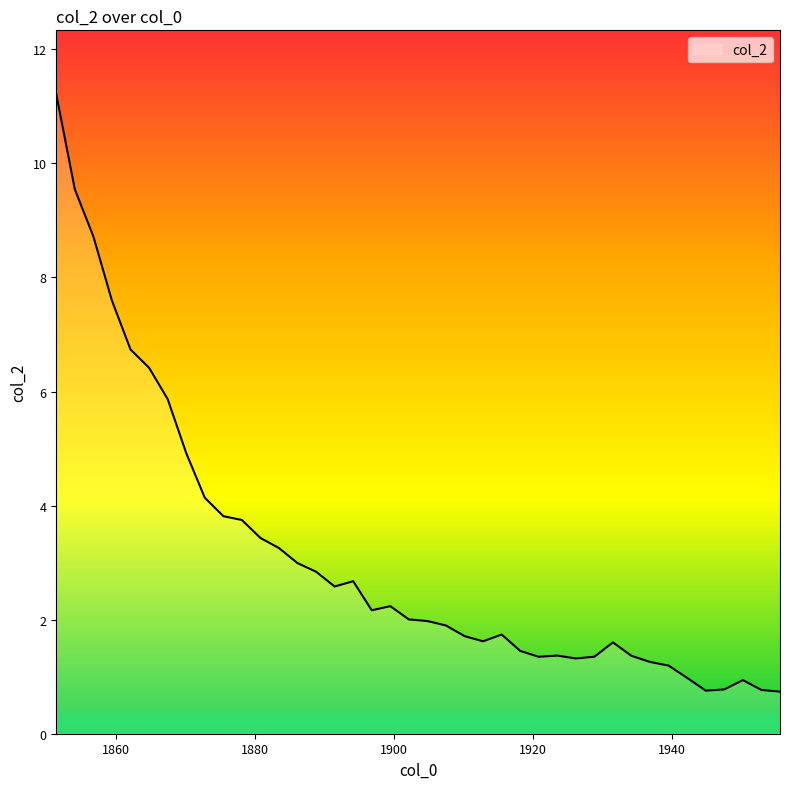

What is the maximum value shown in the chart?

11.2